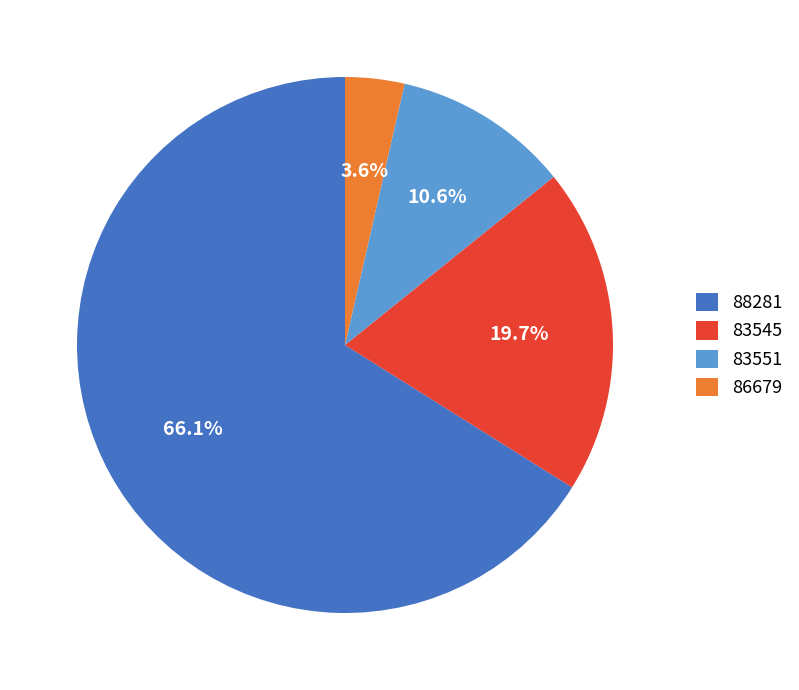

To the nearest percent, what is the combined percentage of 86679 and 83545?

23%